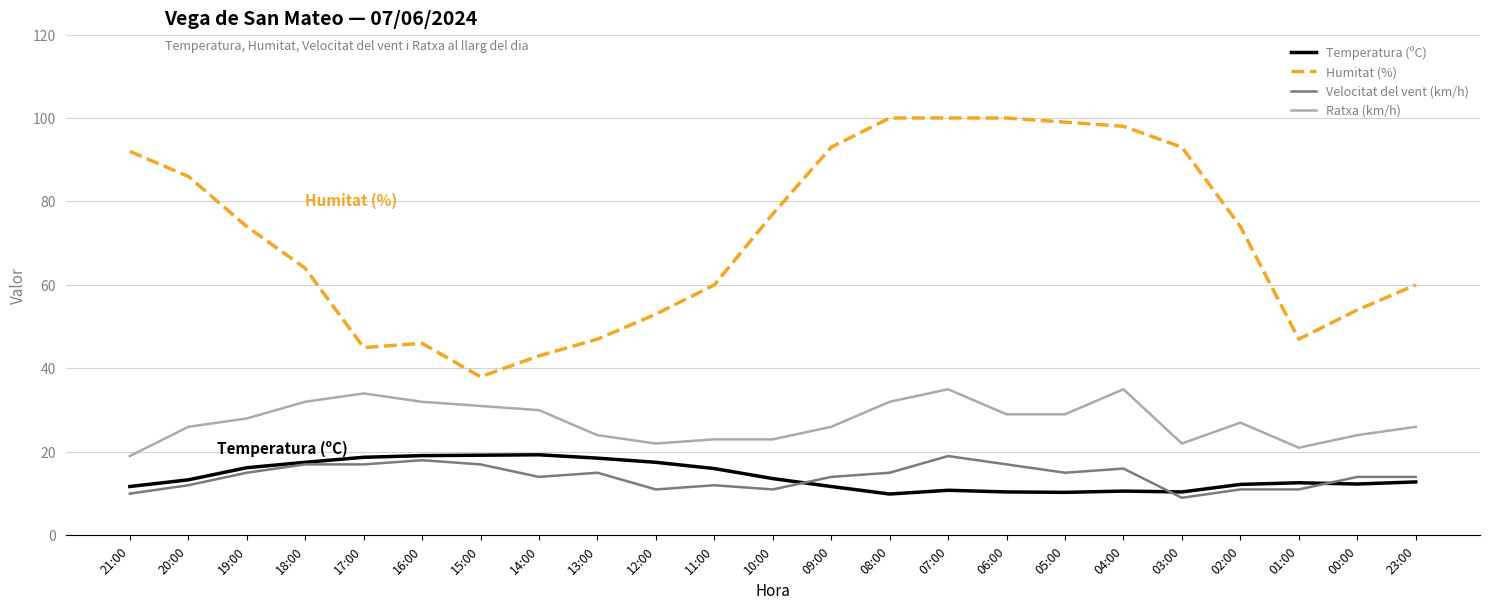

What value does the Humitat (%) series have at 09:00?

93.0